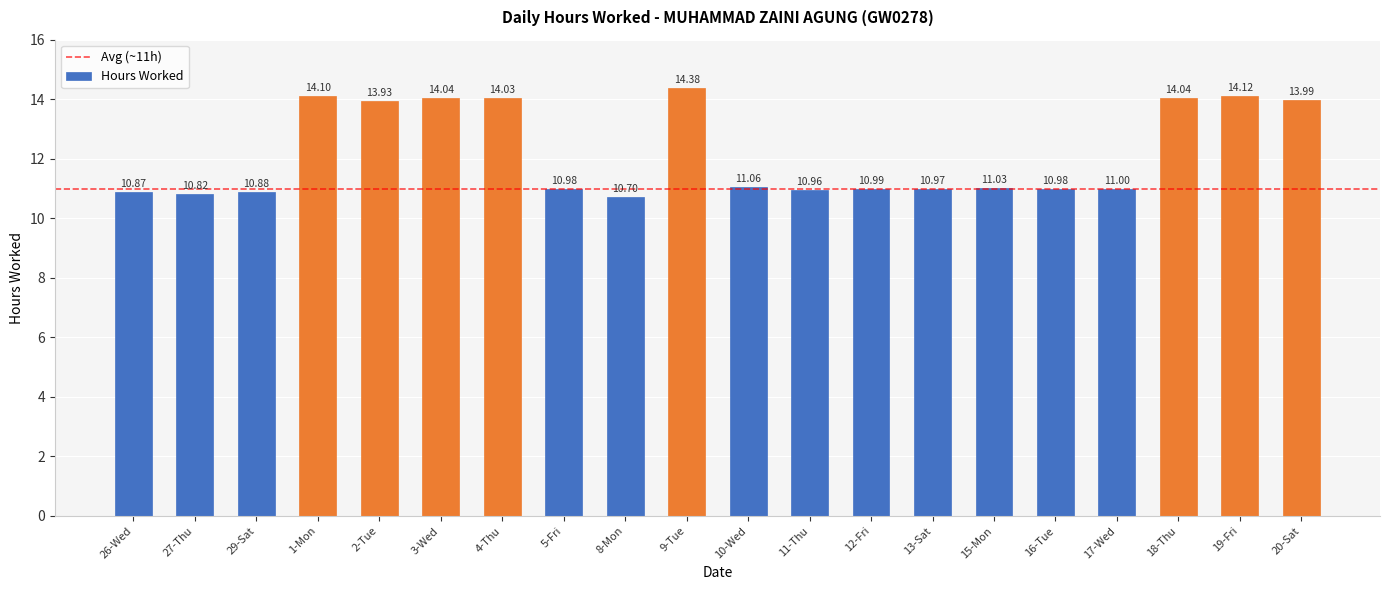

What is the ratio of the value at 15-Mon to the value at 29-Sat?

1.0